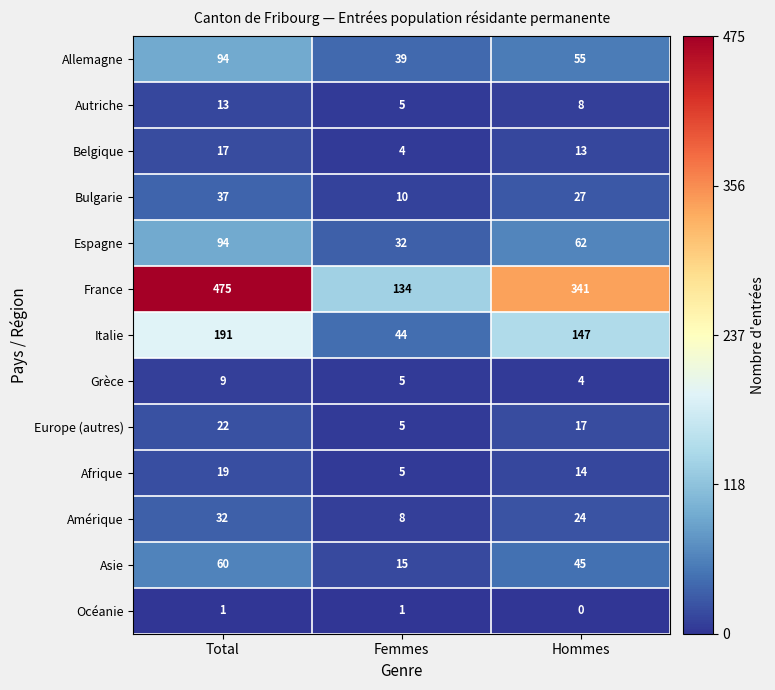

How many series are shown in this chart?

13